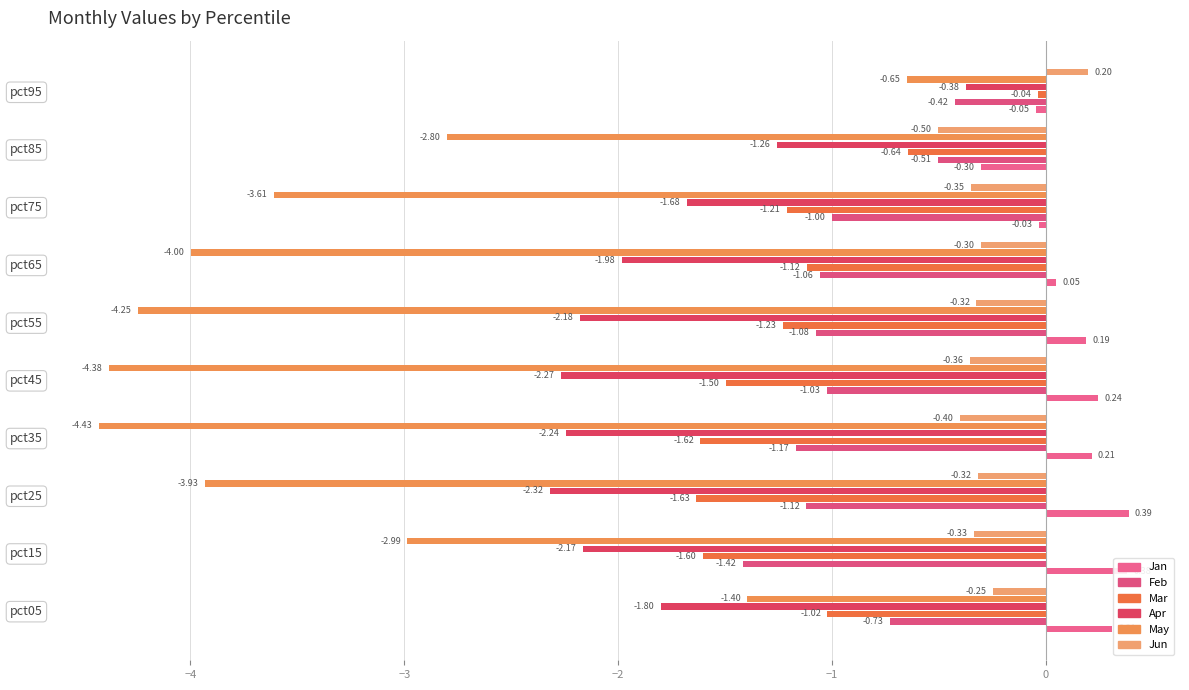

How many values in the May series exceed -3?

4